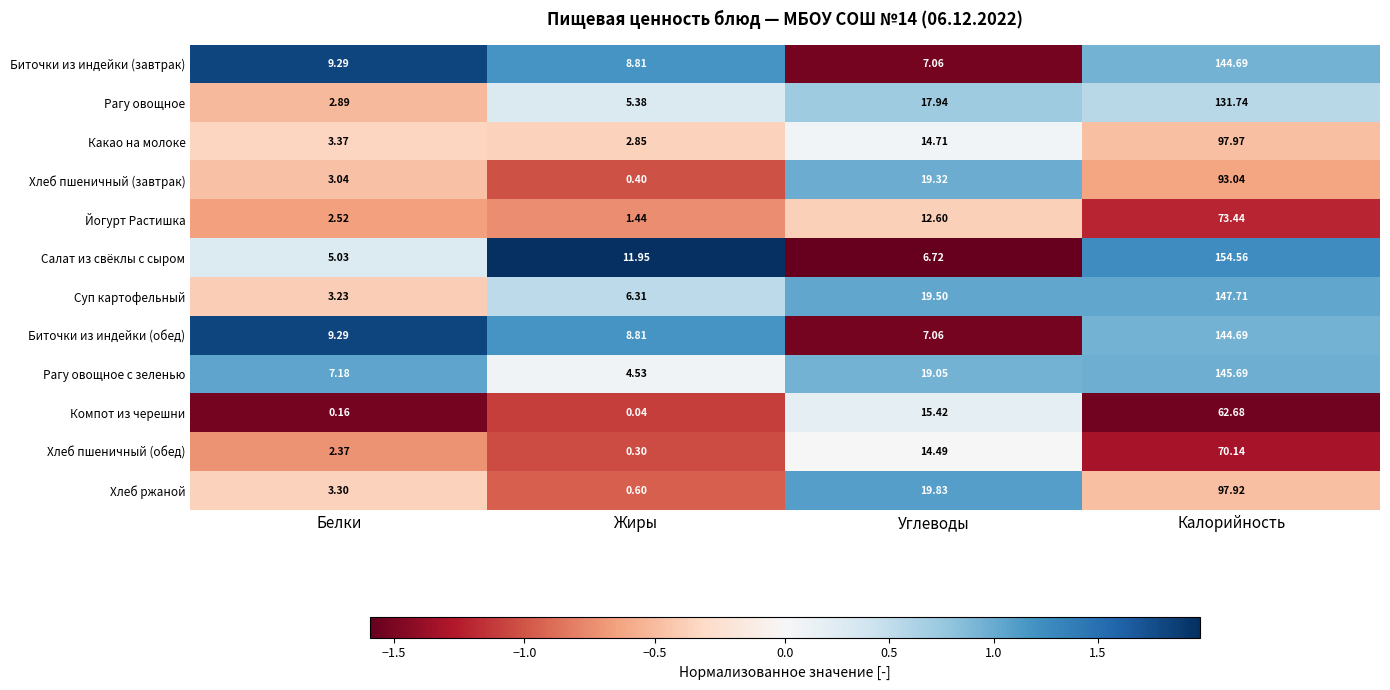

Which series has the widest spread of values?

Салат из свёклы с сыром